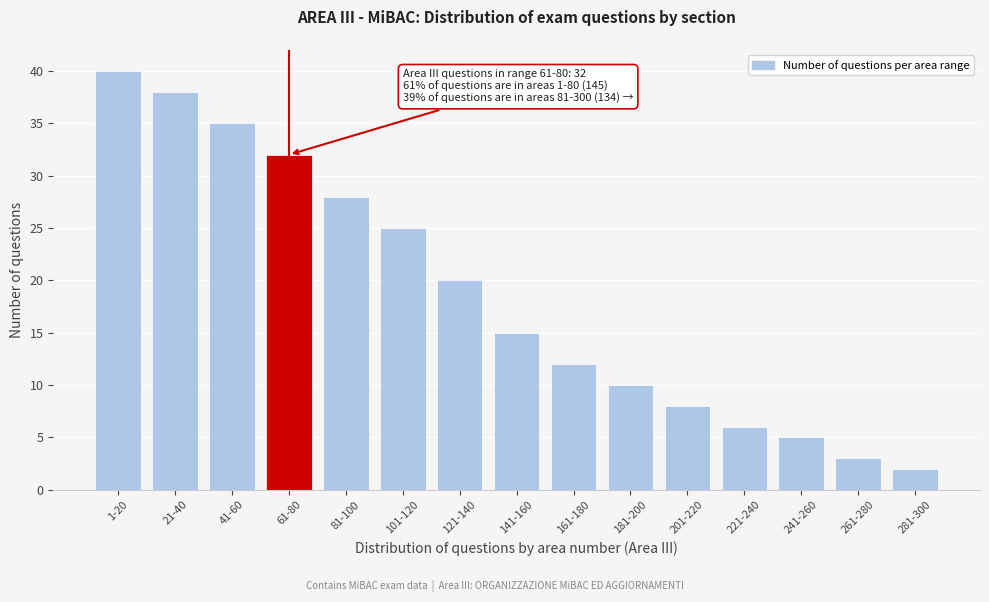

Reading right to left, what are all the values shown in this chart?

2	3	5	6	8	10	12	15	20	25	28	32	35	38	40